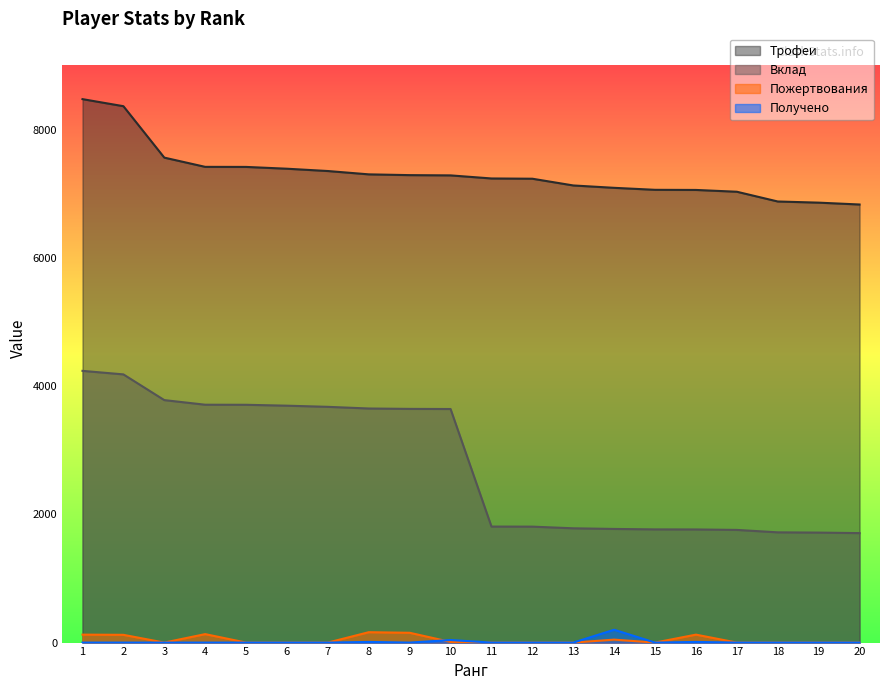

How many values in the Вклад series exceed 3642?

9